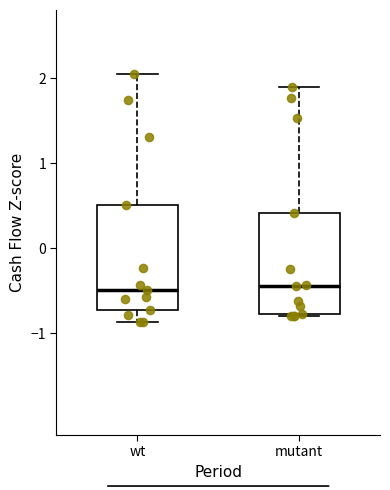

Reading left to right, transcribe this box plot: for each box, give where its median line is, the range the box spans, and where its two whiskers end, as read against the y-axis. The values are not printed on the chart, so give them approximately, as read against the axis.

wt: median -0.5, box -0.7 to 0.5, whiskers -0.9 to 2.0
mutant: median -0.5, box -0.8 to 0.4, whiskers -0.8 to 1.9